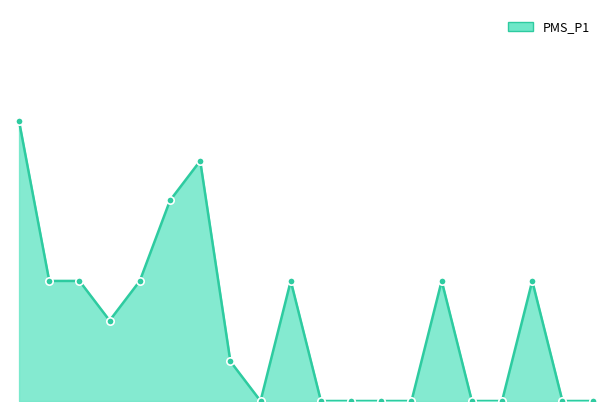

Does the chart have visible grid lines?

No